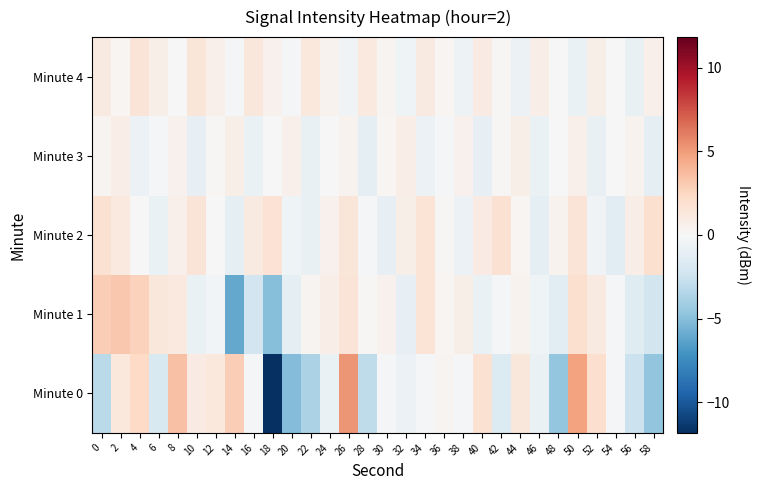

Reading left to right, transcribe all the data shown in this chart.

Minute 0: 0=-3.2	2=1.3	4=2.3	6=-1.8	8=3.5	10=1.0	12=1.2	14=2.9	16=-0.2	18=-11.8	20=-5.2	22=-3.8	24=-0.7	26=5.2	28=-3.0	30=-0.2	32=-0.7	34=-0.1	36=0.4	38=-0.2	40=1.8	42=-1.6	44=1.4	46=-0.8	48=-4.6	50=4.8	52=2.0	54=-0.3	56=-2.5	58=-4.6
Minute 1: 0=2.9	2=3.2	4=2.8	6=1.4	8=1.2	10=-0.8	12=-0.3	14=-6.0	16=-2.3	18=-5.0	20=-1.2	22=0.3	24=0.8	26=1.5	28=0.1	30=0.5	32=-1.0	34=1.6	36=0.2	38=0.7	40=-0.8	42=-0.2	44=0.4	46=-0.5	48=-1.4	50=1.9	52=1.0	54=-0.3	56=-1.5	58=-2.2
Minute 2: 0=1.8	2=1.1	4=0.0	6=-0.8	8=0.6	10=1.5	12=-0.1	14=-1.2	16=1.0	18=1.7	20=-0.5	22=-0.9	24=0.5	26=1.4	28=-0.2	30=-1.0	32=0.7	34=1.6	36=0.1	38=-0.7	40=0.9	42=1.8	44=0.2	46=-1.1	48=0.4	50=1.5	52=-0.4	54=-1.3	56=0.8	58=1.9
Minute 3: 0=0.3	2=0.8	4=-0.7	6=-0.2	8=0.5	10=-1.0	12=0.1	14=0.7	16=-0.8	18=-0.1	20=0.6	22=-0.9	24=0.0	26=0.4	28=-1.1	30=0.2	32=0.8	34=-0.7	36=-0.3	38=0.5	40=-1.0	42=0.1	44=0.7	46=-0.8	48=-0.1	50=0.6	52=-0.9	54=0.0	56=0.4	58=-1.1
Minute 4: 0=1.0	2=0.2	4=1.5	6=0.7	8=-0.1	10=1.4	12=0.6	14=-0.2	16=1.3	18=0.5	20=-0.3	22=1.2	24=0.4	26=-0.4	28=1.1	30=0.3	32=-0.5	34=1.0	36=0.2	38=-0.6	40=0.9	42=0.1	44=-0.7	46=0.8	48=0.0	50=-0.8	52=0.7	54=-0.1	56=-0.9	58=0.6